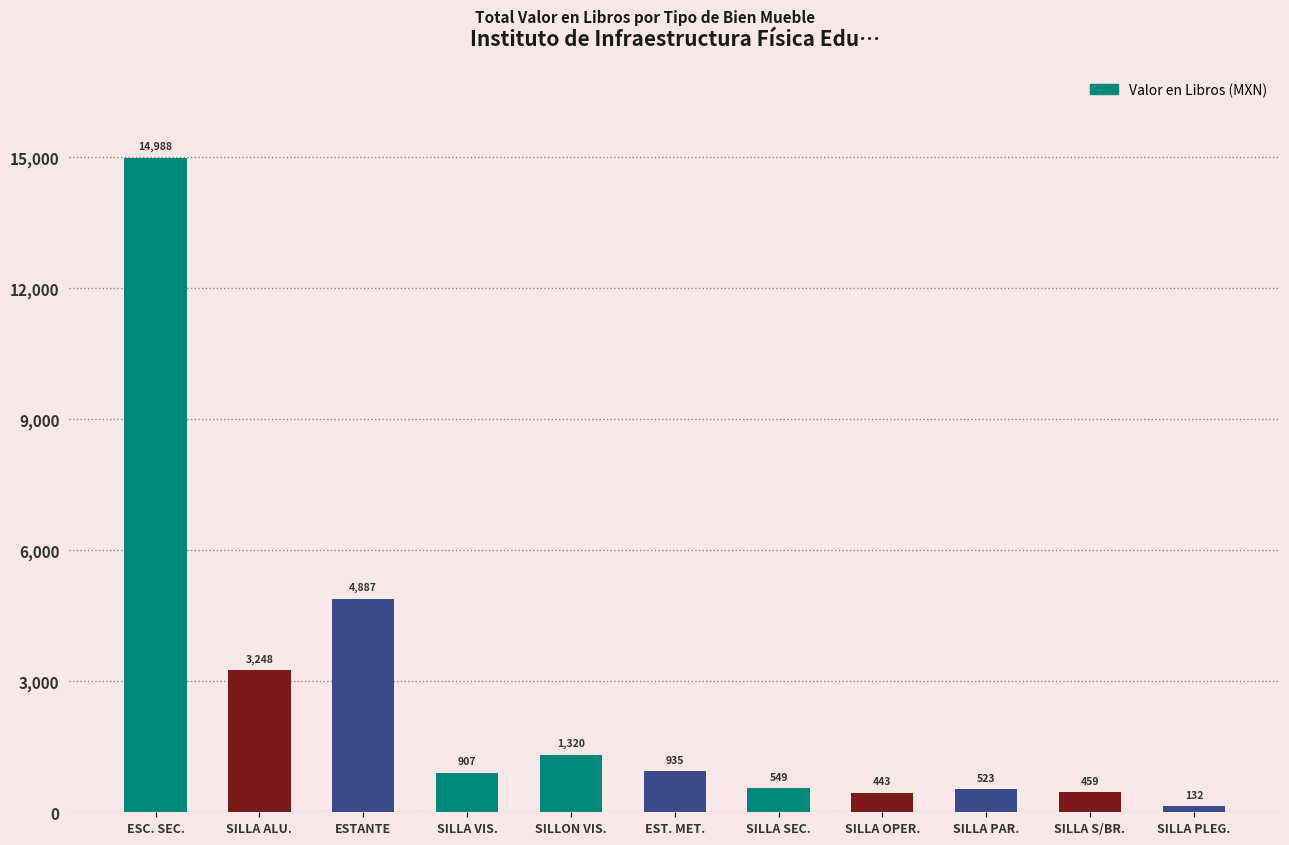

How many bars are there in total?

11